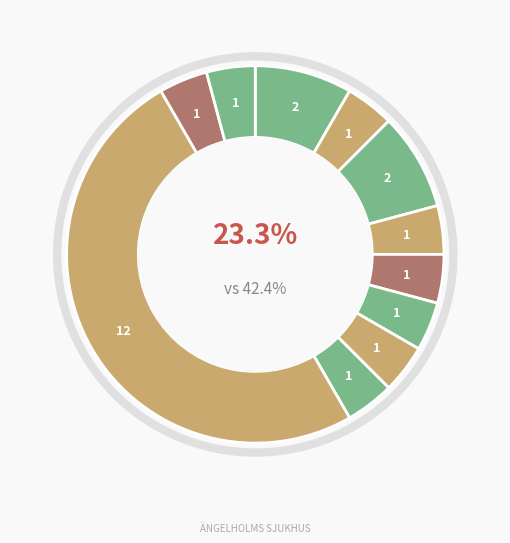

To the nearest percent, what percentage of the pie is Akineton?

4%